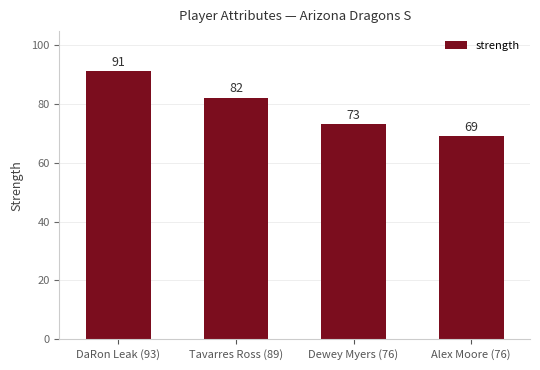

Rank the categories by value from lowest to highest.

Alex Moore (76), Dewey Myers (76), Tavarres Ross (89), DaRon Leak (93)